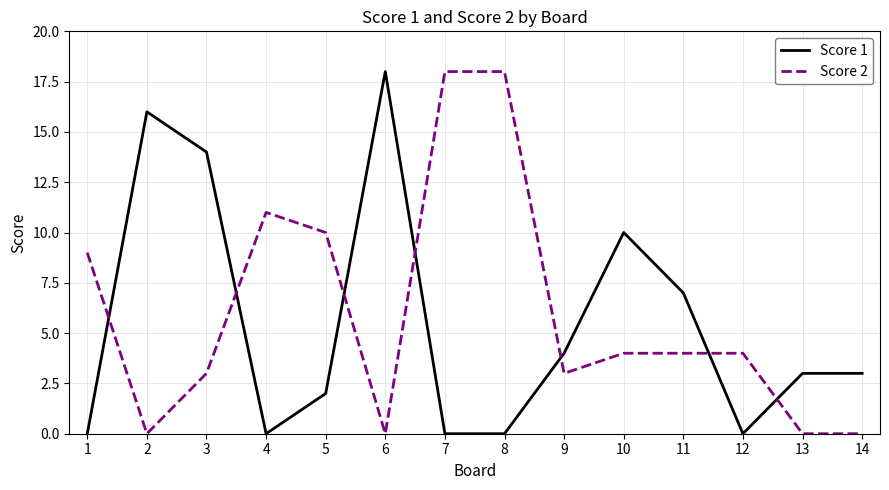

What is the difference between the maximum and minimum values in the Score 1 series?

18